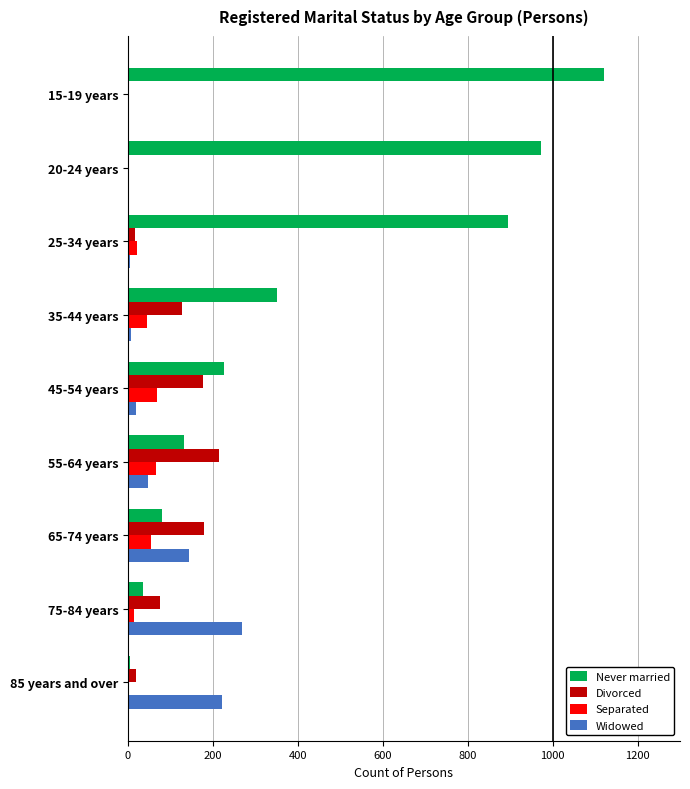

True or false: Widowed has a value of 221 at 85 years and over.

True